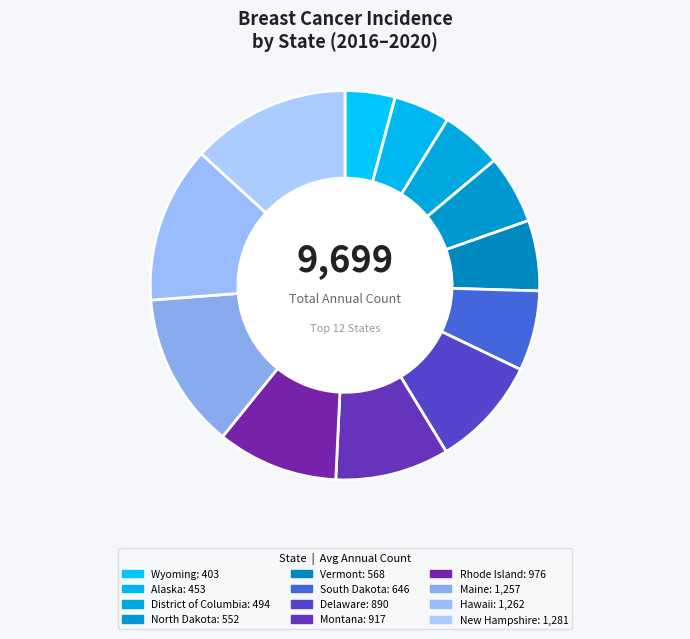

Which slice is the smallest?

Wyoming